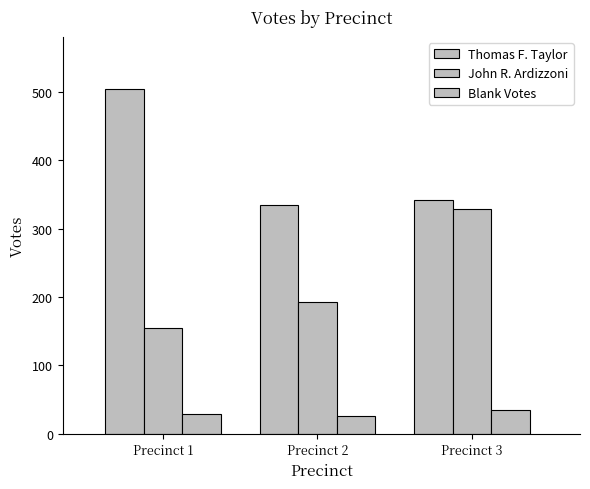

Where does the John R. Ardizzoni series first go above 193?

Precinct 3